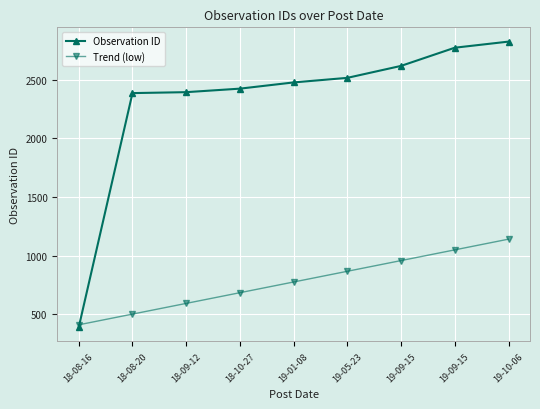

The Observation ID series shows 3896.3 at 18-08-20. True or false?

False